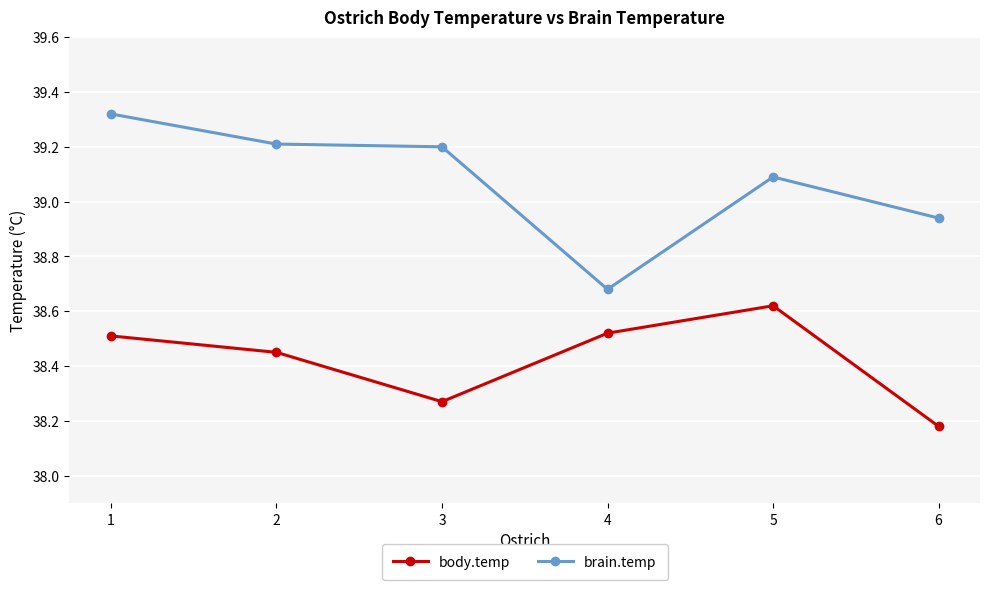

True or false: body.temp has more than 0 interior local peaks.

True